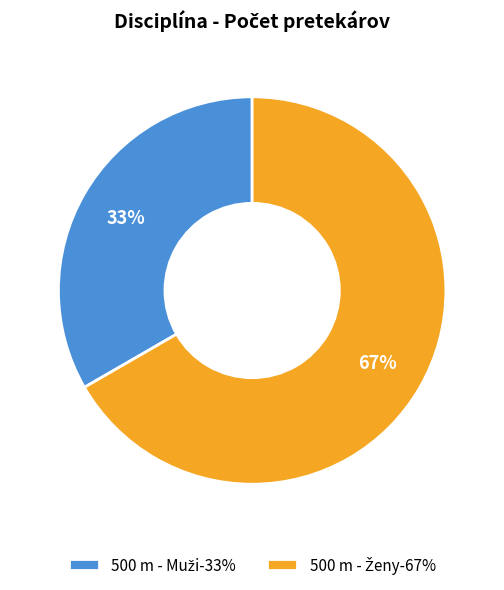

Does any single category account for the majority?

Yes